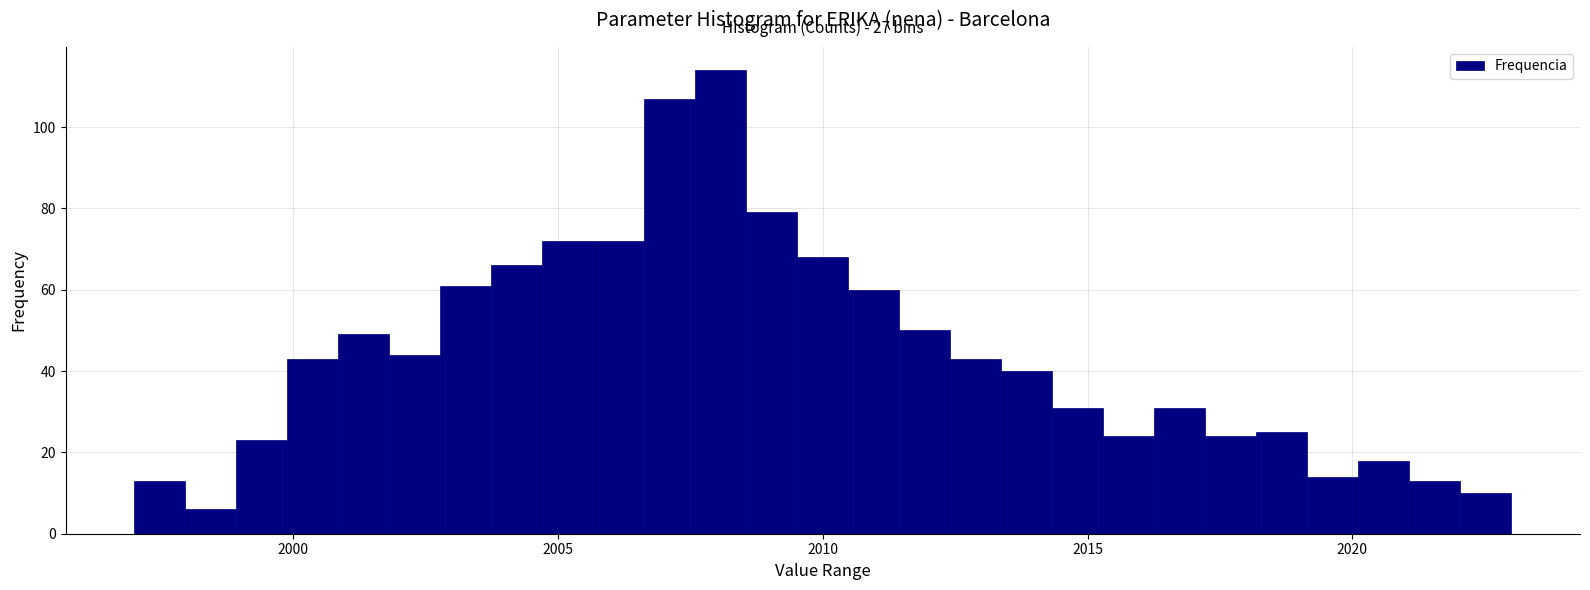

Read against the x-axis, roughly where is the centre of the tallest bar?

2008.0